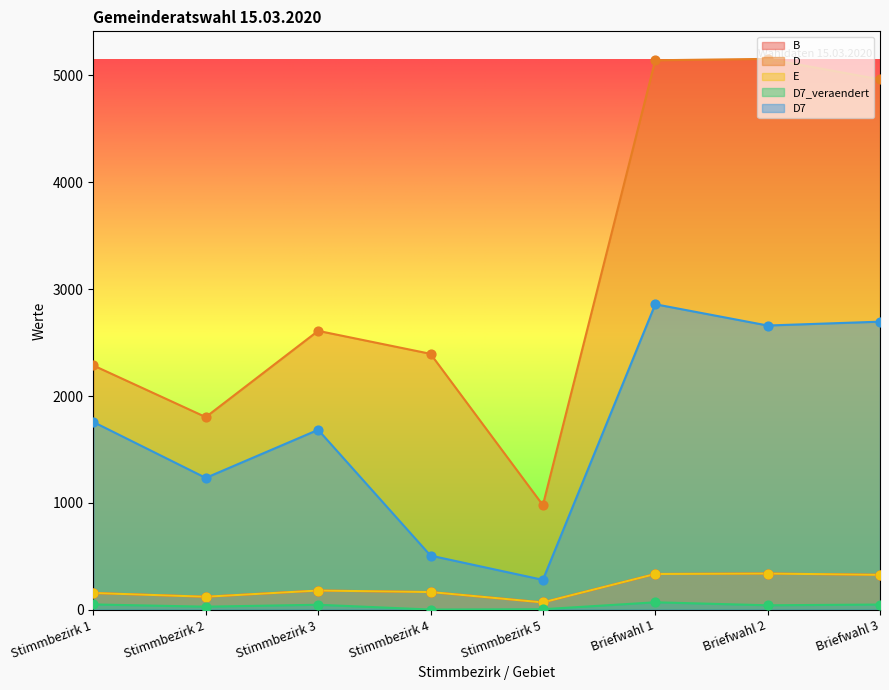

What are all the series names shown in the legend?

B, D, E, D7_veraendert, D7